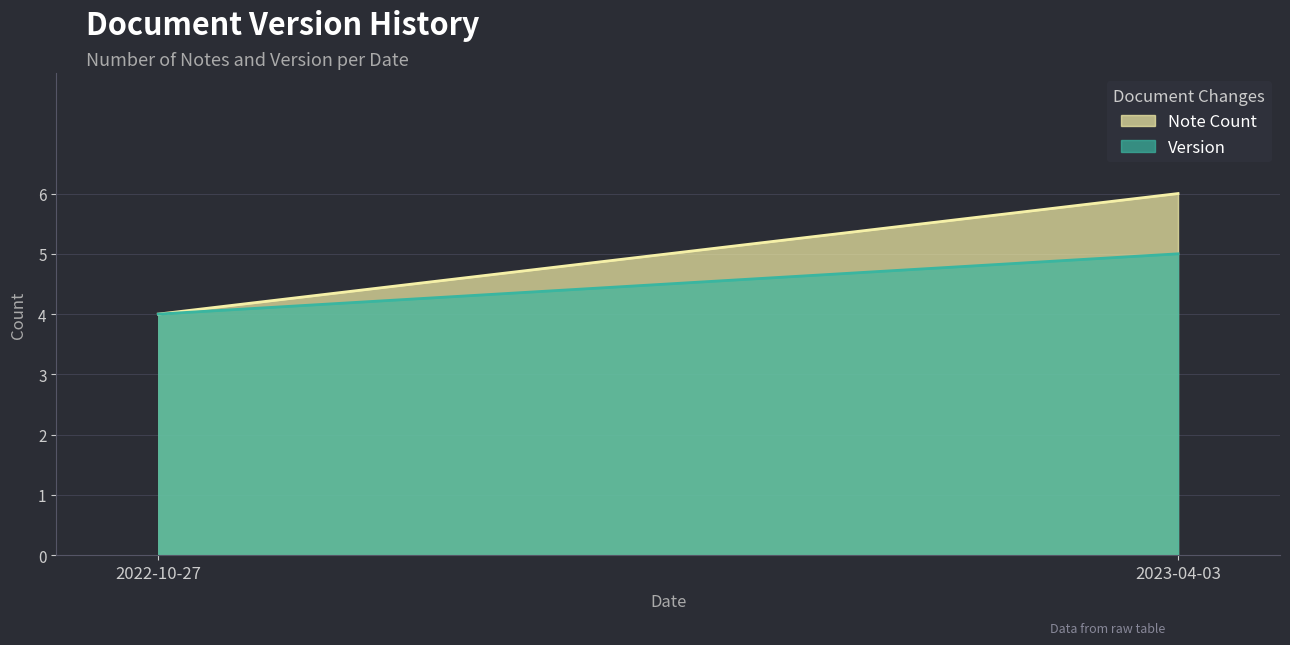

What is the highest value of the Note Count series?

6